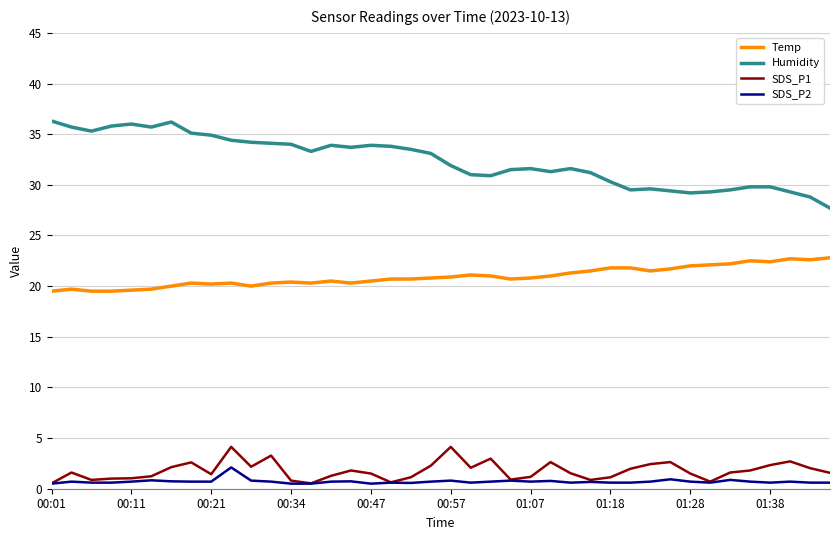

What is the average value of the Temp series?

20.9